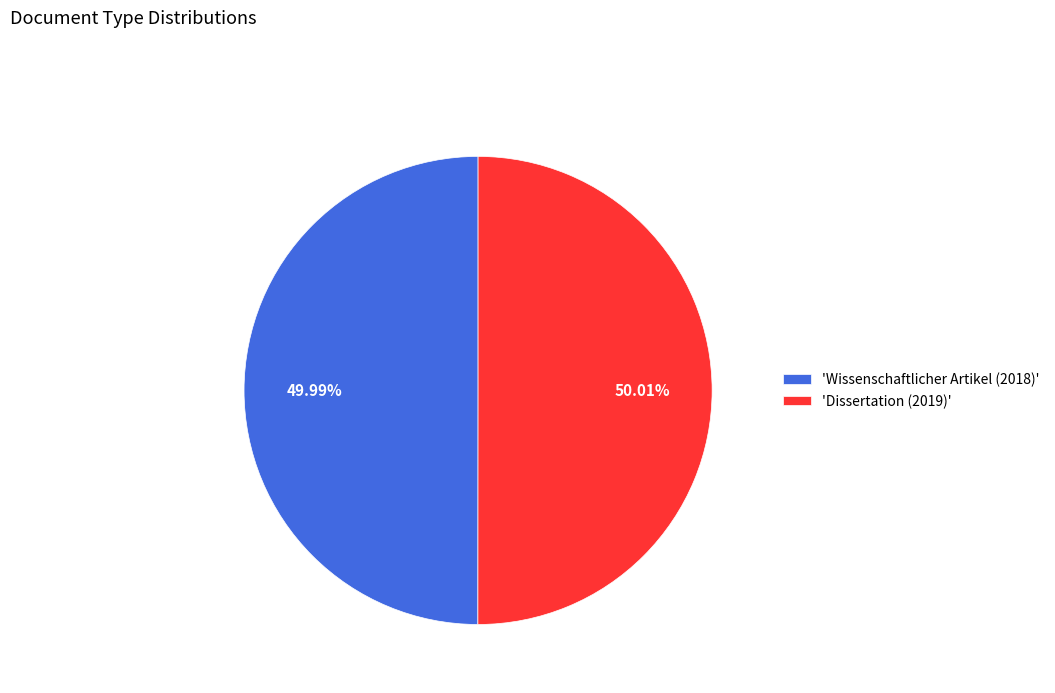

How many segments does this pie chart have?

2